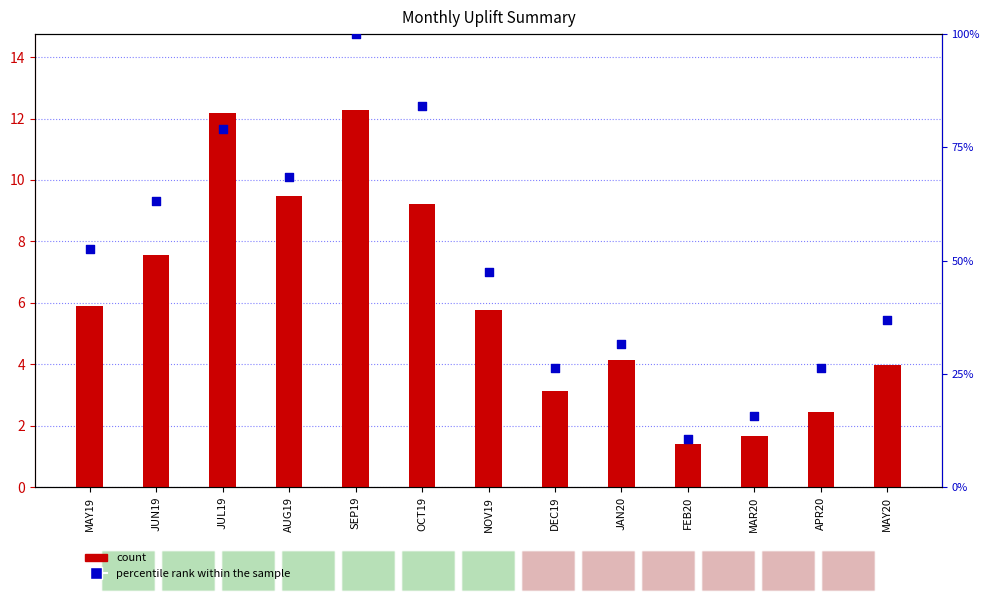

At how many categories does at least one series exceed 70?

3